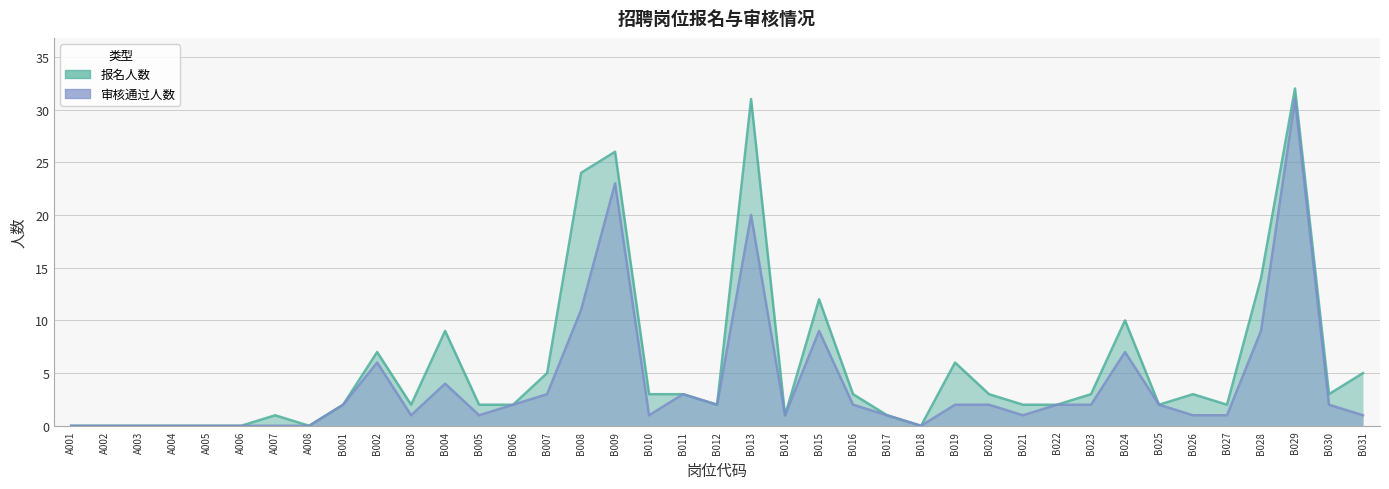

True or false: 审核通过人数 has a value of -20 at A007.

False